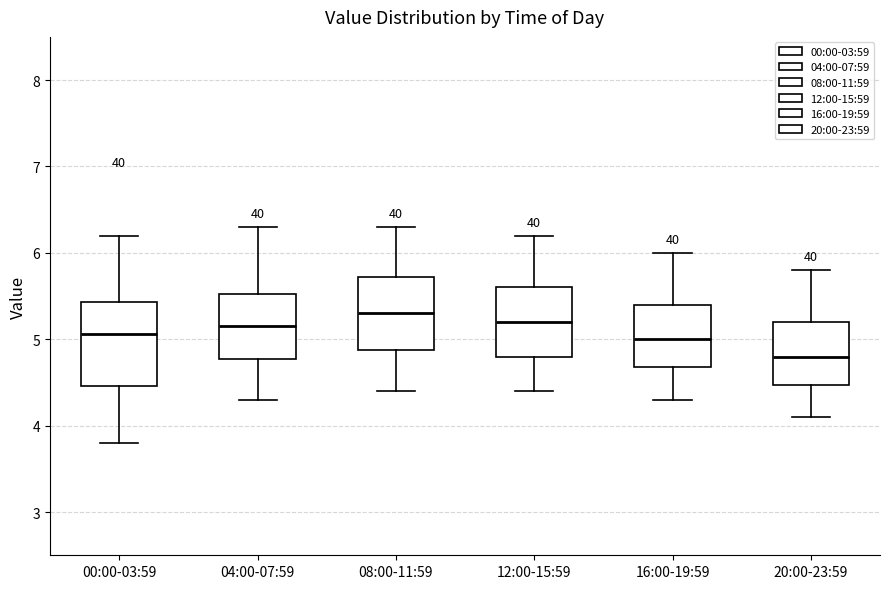

Reading left to right, transcribe this box plot: for each box, give where its median line is, the range the box spans, and where its two whiskers end, as read against the y-axis. The values are not printed on the chart, so give them approximately, as read against the axis.

00:00-03:59: median 5.1, box 4.5 to 5.4, whiskers 3.8 to 6.2
04:00-07:59: median 5.2, box 4.8 to 5.5, whiskers 4.3 to 6.3
08:00-11:59: median 5.3, box 4.9 to 5.7, whiskers 4.4 to 6.3
12:00-15:59: median 5.2, box 4.8 to 5.6, whiskers 4.4 to 6.2
16:00-19:59: median 5.0, box 4.7 to 5.4, whiskers 4.3 to 6.0
20:00-23:59: median 4.8, box 4.5 to 5.2, whiskers 4.1 to 5.8